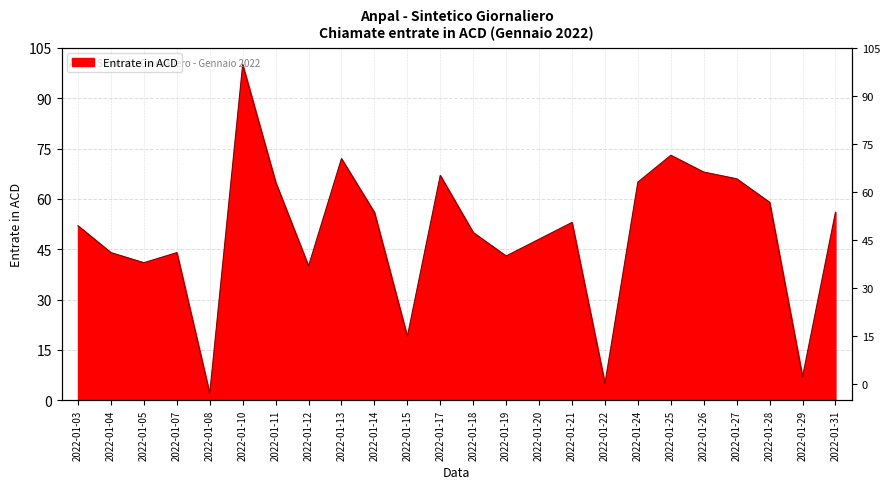

What is the sum of all values?

1195